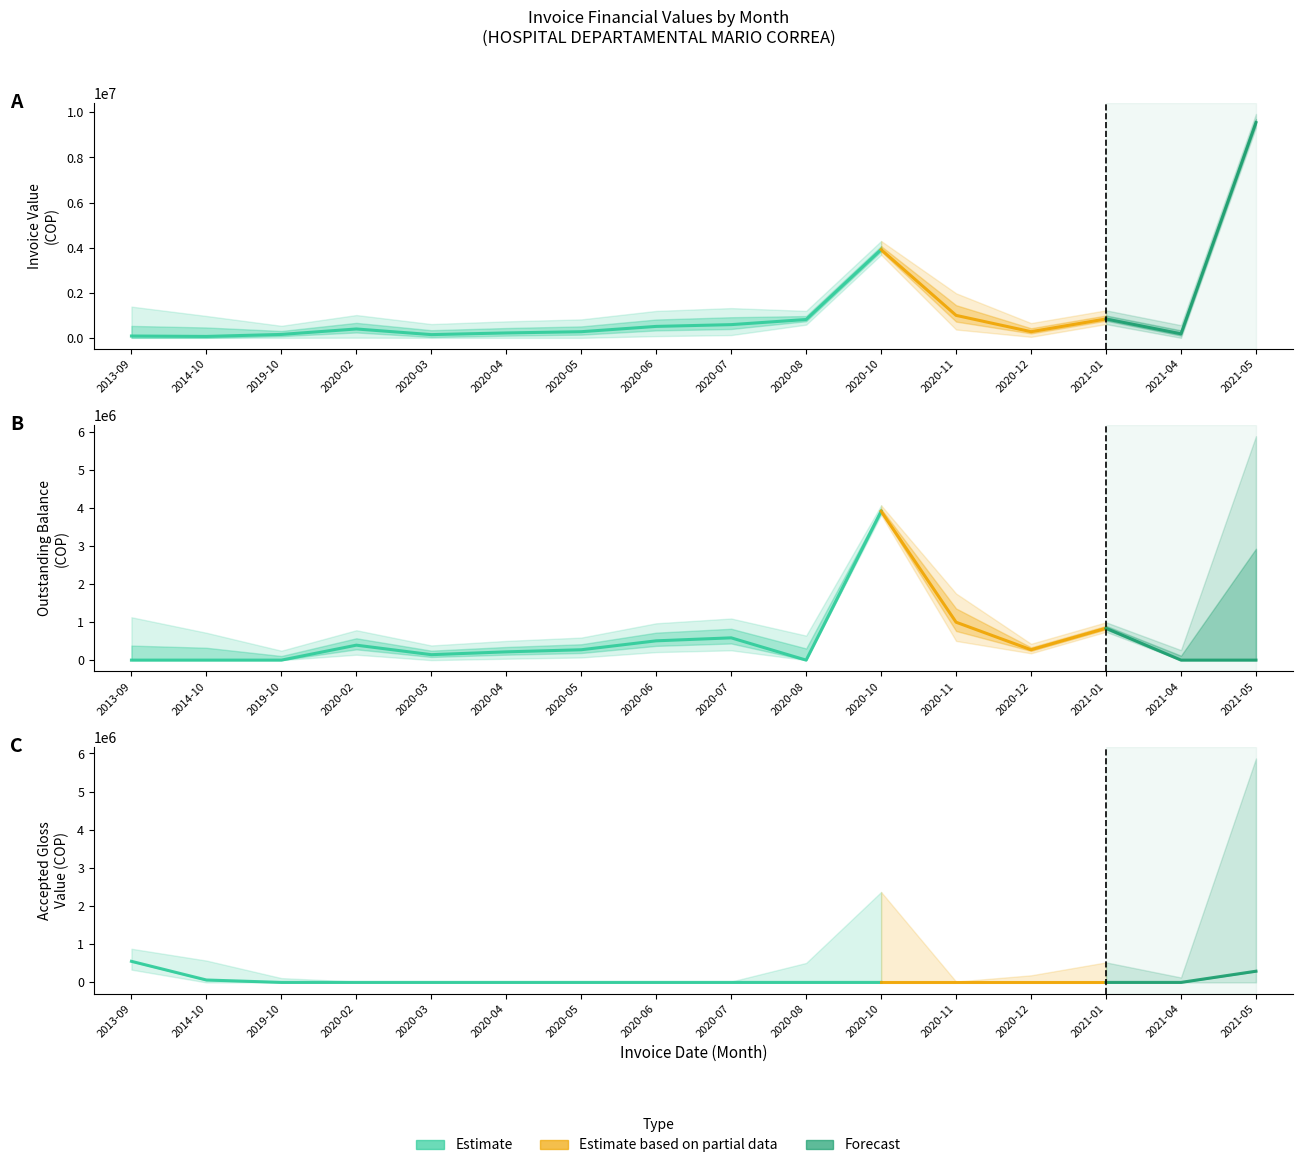

True or false: VALOR RADICADO FACT has more than 2 points higher than both neighbors.

False